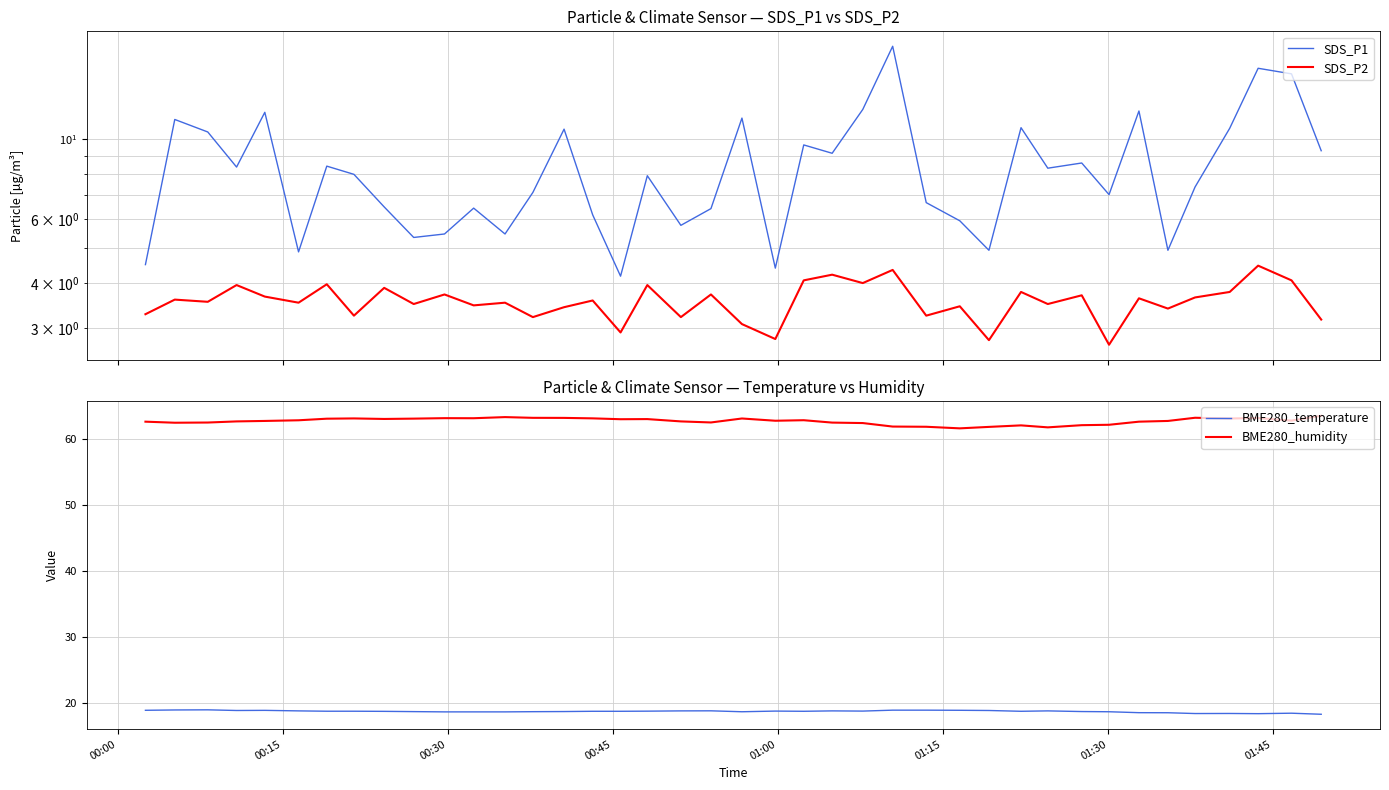

Reading right to left, list all the values displayed in this chart.

SDS_P1: 9.3	15.2	15.7	10.7	7.4	4.9	12.0	7.0	8.6	8.3	10.8	4.9	6.0	6.7	18.1	12.1	9.2	9.7	4.4	11.4	6.4	5.8	7.9	4.2	6.2	10.7	7.1	5.5	6.5	5.5	5.3	6.5	8.0	8.4	4.9	11.9	8.4	10.5	11.3	4.5
SDS_P2: 3.2	4.1	4.5	3.8	3.6	3.4	3.6	2.7	3.7	3.5	3.8	2.8	3.5	3.2	4.3	4.0	4.2	4.1	2.8	3.1	3.7	3.2	4.0	2.9	3.6	3.4	3.2	3.5	3.5	3.7	3.5	3.9	3.2	4.0	3.5	3.7	4.0	3.5	3.6	3.3
BME280_temperature: 18.3	18.5	18.4	18.5	18.4	18.6	18.6	18.7	18.8	18.9	18.8	18.9	18.9	19.0	19.0	18.8	18.9	18.8	18.8	18.7	18.9	18.9	18.8	18.8	18.8	18.8	18.7	18.7	18.7	18.7	18.7	18.8	18.8	18.8	18.9	18.9	18.9	19.0	19.0	18.9
BME280_humidity: 63.5	62.7	63.1	63.0	63.2	62.7	62.6	62.1	62.0	61.7	62.0	61.8	61.6	61.8	61.8	62.4	62.4	62.8	62.7	63.0	62.5	62.6	63.0	62.9	63.1	63.1	63.1	63.3	63.1	63.1	63.0	63.0	63.1	63.0	62.8	62.7	62.6	62.4	62.4	62.6